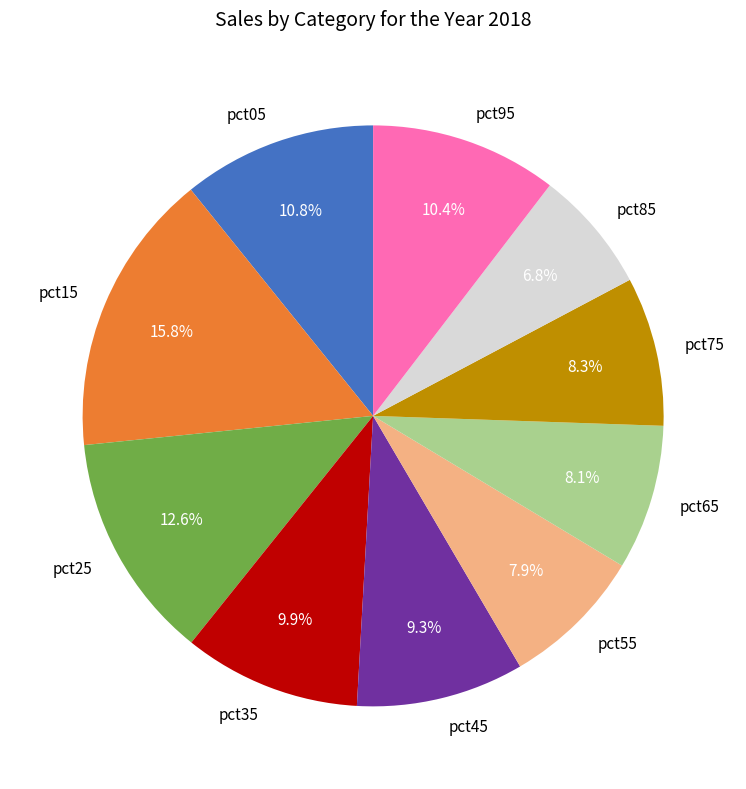

To the nearest percent, what portion does pct35 represent?

10%